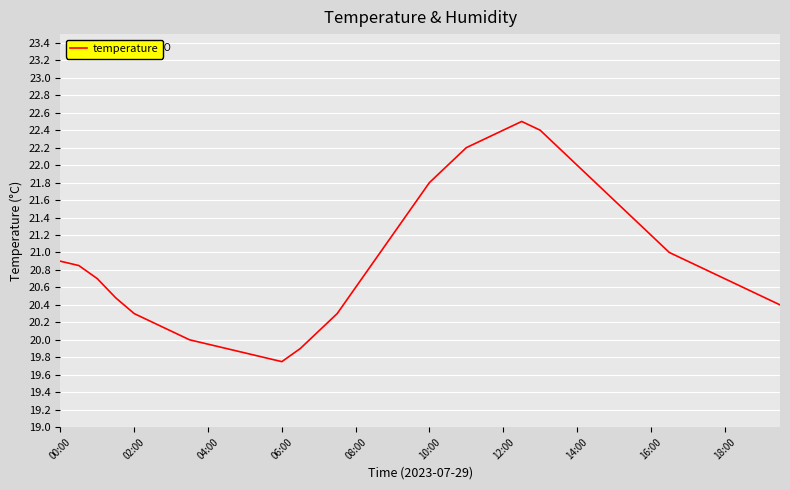

What is the greatest value displayed?

22.5